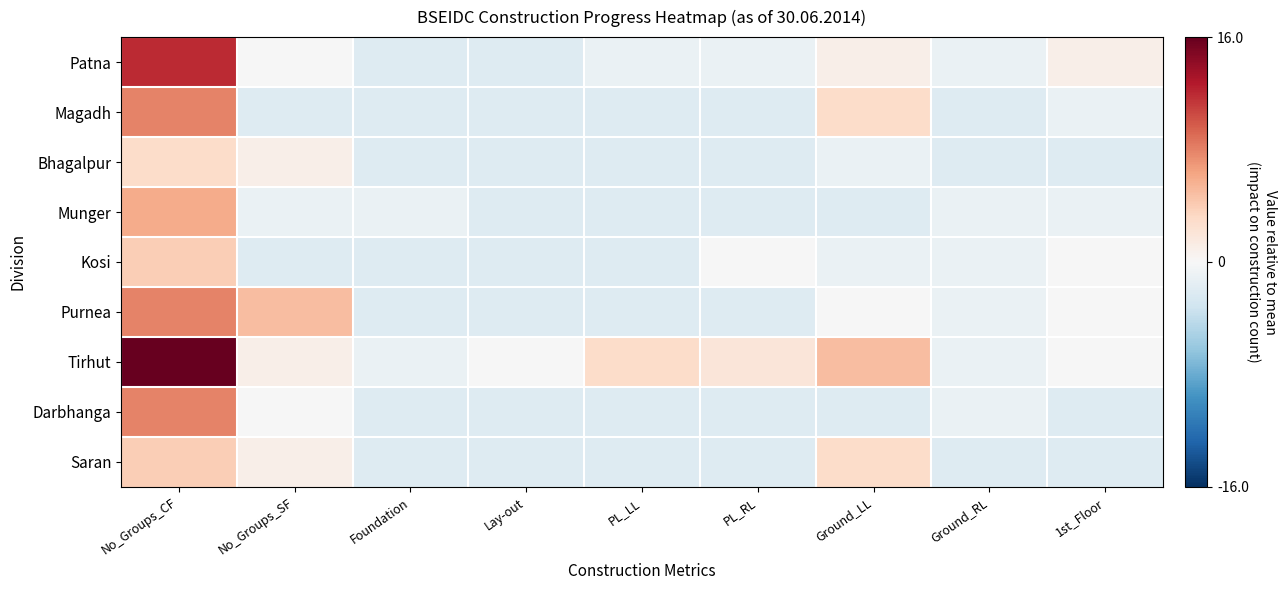

Which has a higher value, PL_LL or No_Groups_CF?

No_Groups_CF